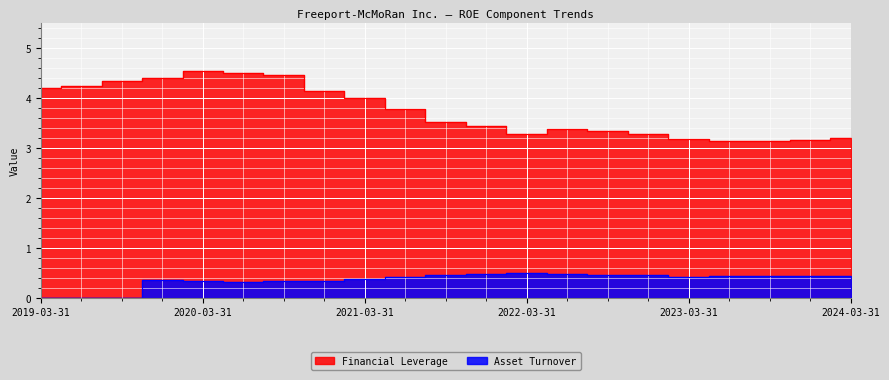

Where is the first local maximum for Financial Leverage?

2020-03-31